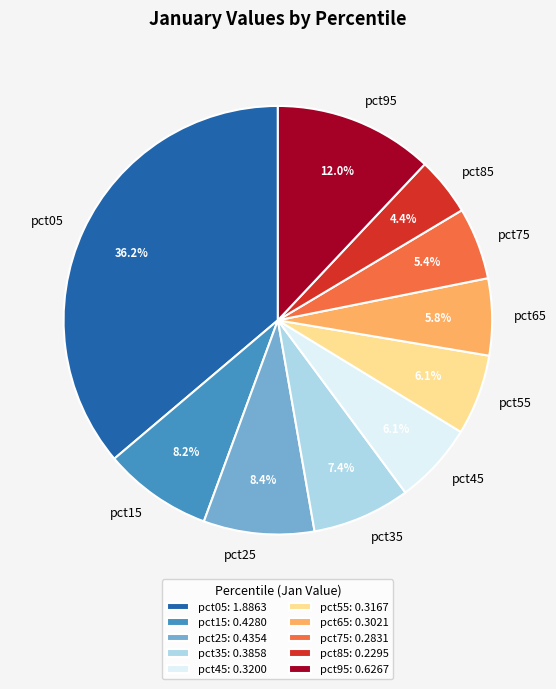

What is the smallest slice in the pie chart?

pct85